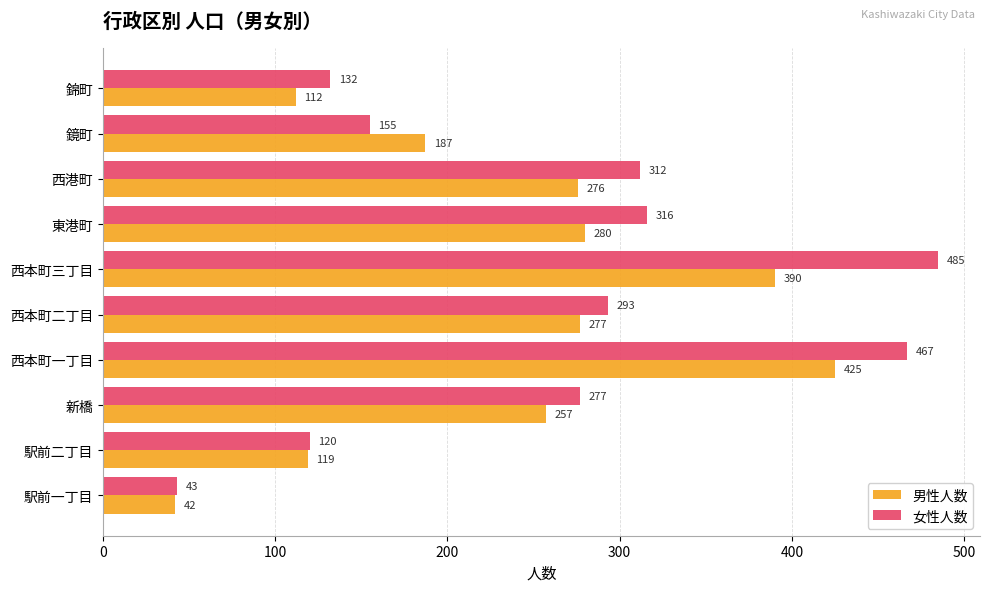

The 男性人数 series shows 380 at 西港町. True or false?

False